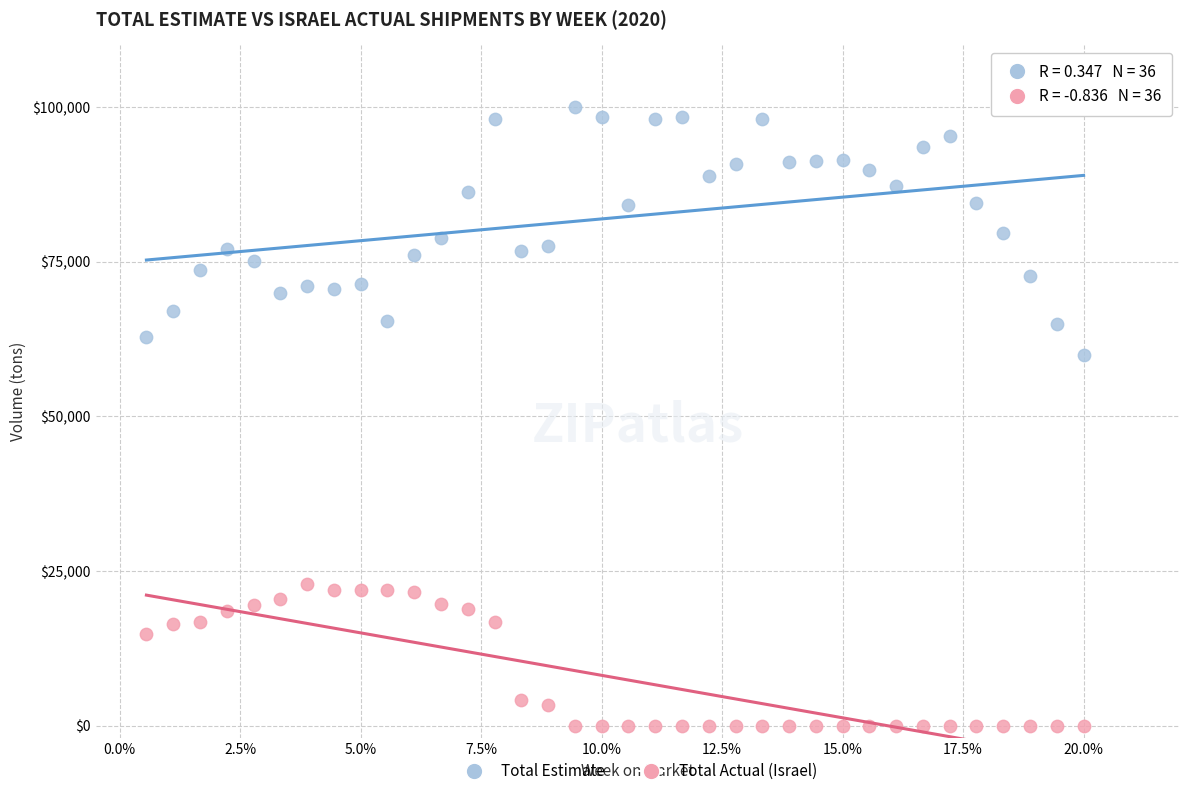

Across all data points, what is the range of Y values (max minus min)?

100000.0